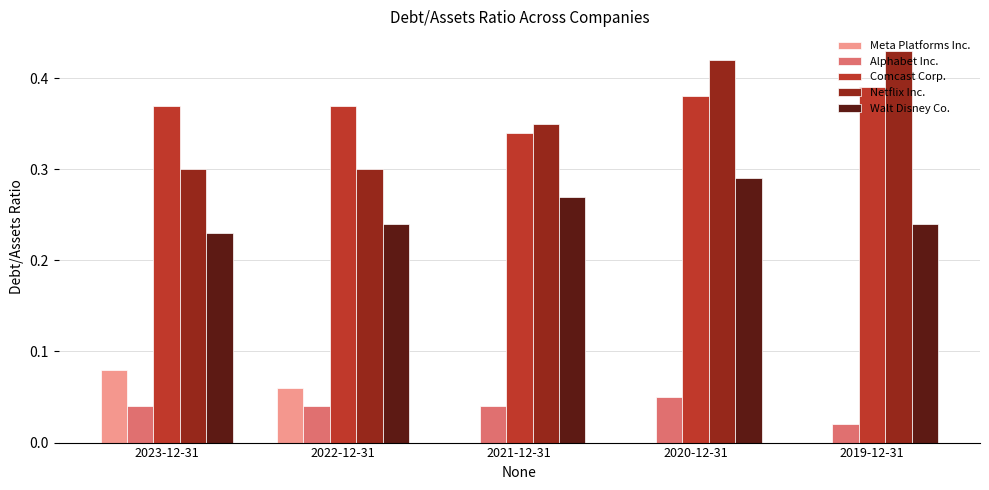

Which category has the highest value in the Alphabet Inc. series?

2020-12-31